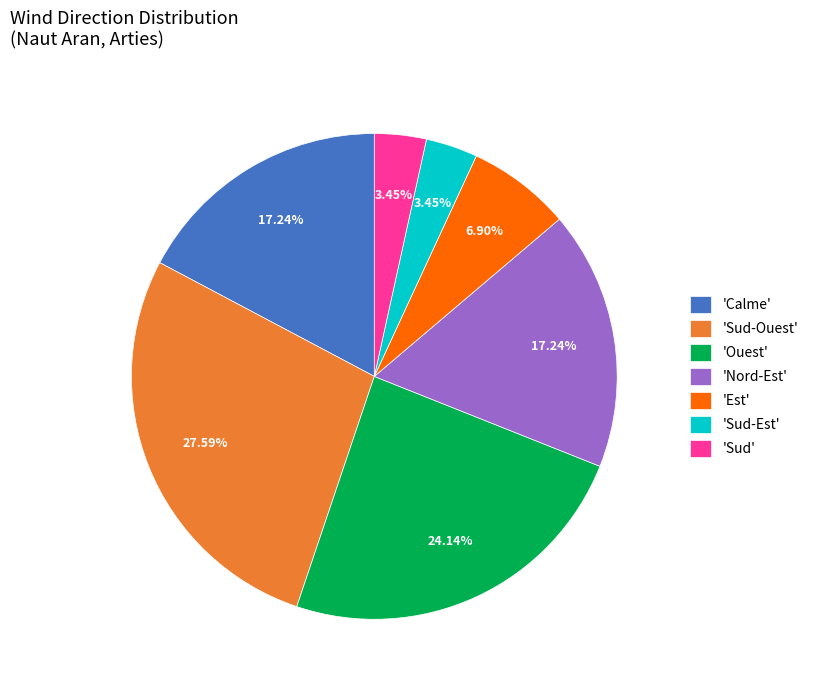

Which has a higher value, 'Ouest' or 'Sud-Est'?

'Ouest'